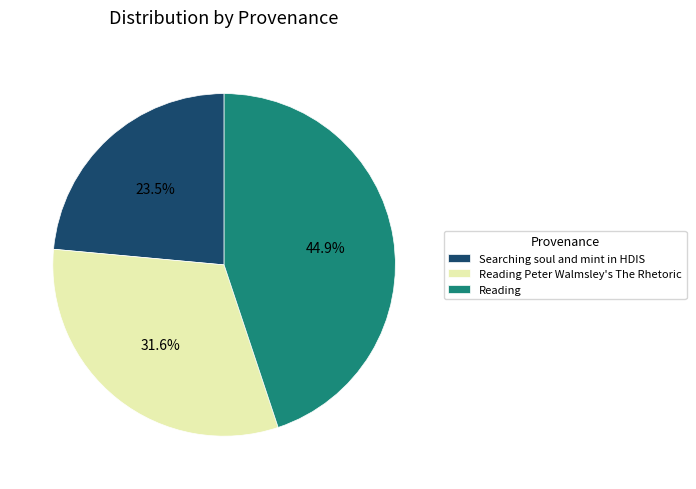

To the nearest percent, what is the average slice percentage?

33%